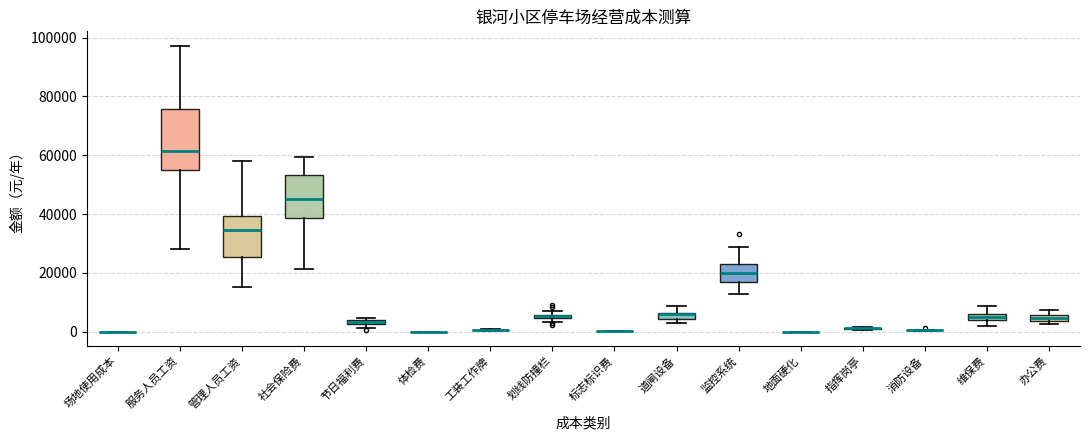

Which box is the tallest, from its lower edge to its upper edge?

服务人员工资